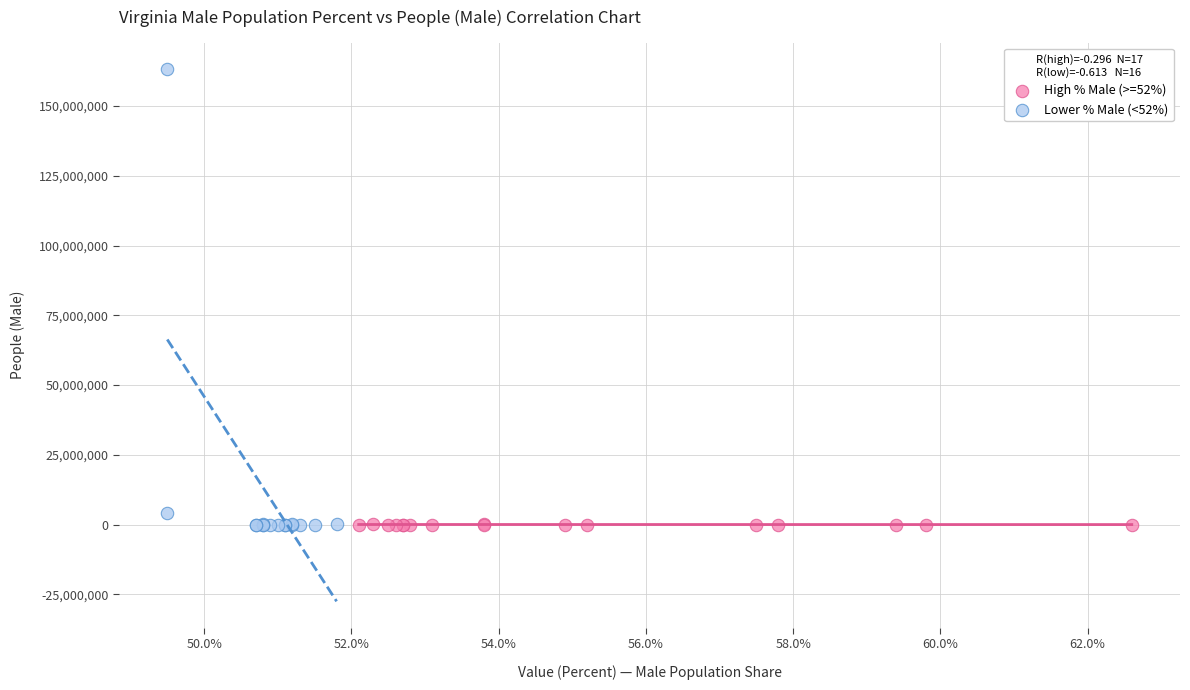

Which series has the largest Y range (max minus min)?

Lower % Male (<52%)